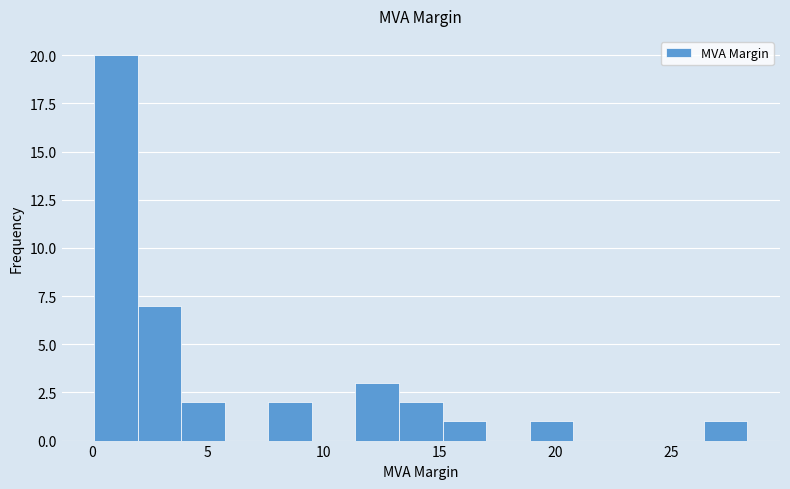

Around what value on the x-axis is the tallest bar? Give the approximate position of its centre, as read against the axis.

1.0